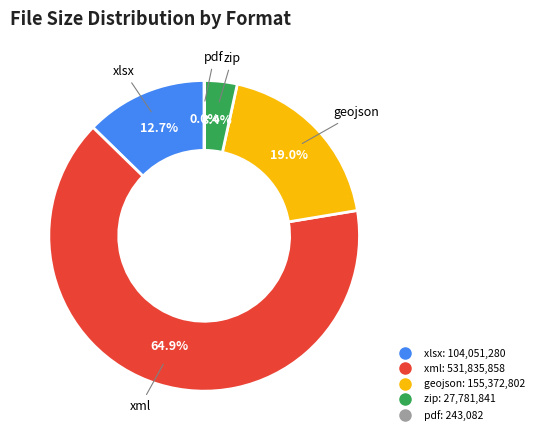

What percentage is the zip slice, to the nearest percent?

3%